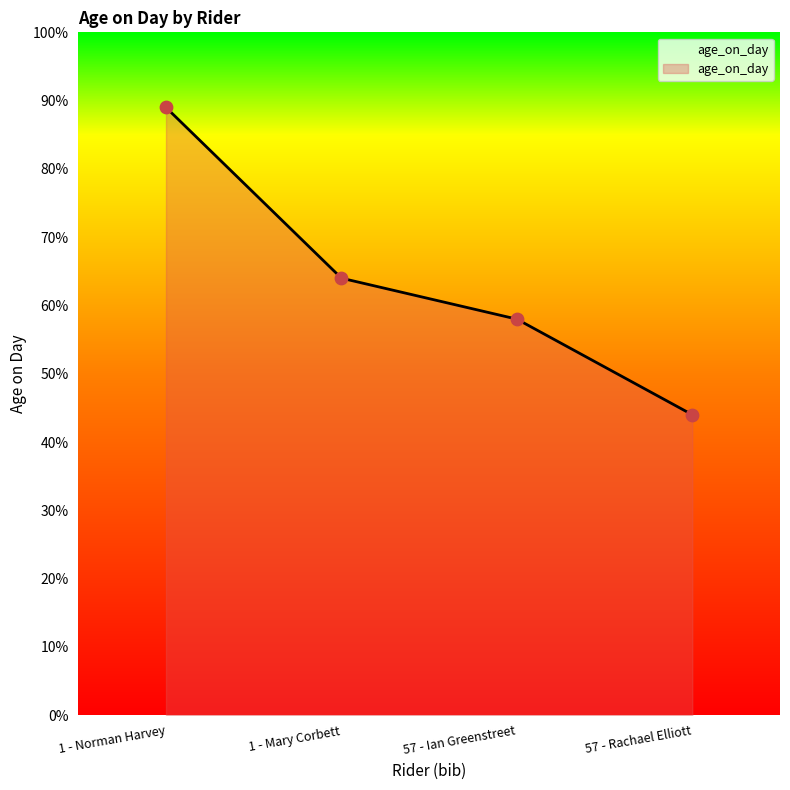

Between 1 - Norman Harvey and 57 - Ian Greenstreet, which is larger?

1 - Norman Harvey